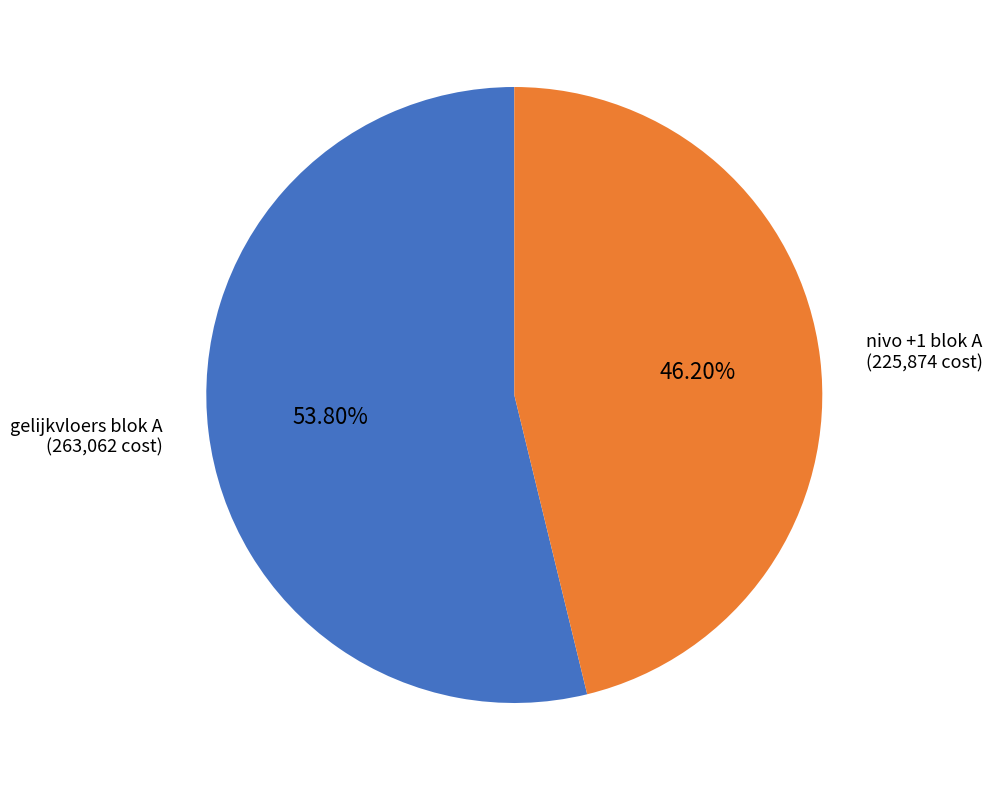

What is the majority slice?

gelijkvloers blok A